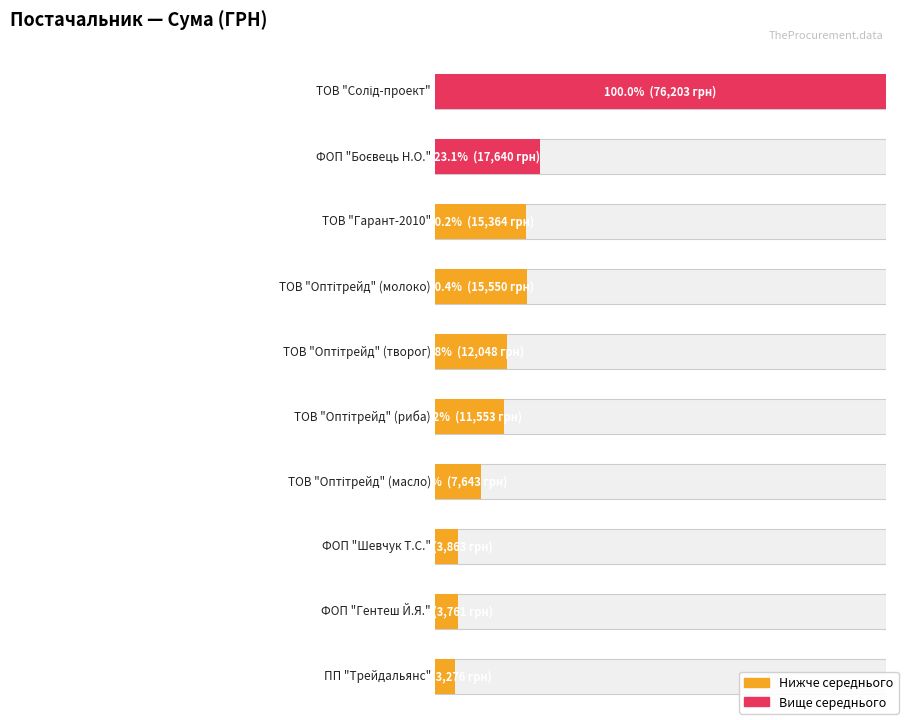

List the labels in order of value, smallest first.

ПП "Трейдальянс", ФОП "Гентеш Й.Я.", ФОП "Шевчук Т.С.", ТОВ "Оптітрейд" (масло), ТОВ "Оптітрейд" (риба), ТОВ "Оптітрейд" (творог), ТОВ "Гарант-2010", ТОВ "Оптітрейд" (молоко), ФОП "Боєвець Н.О.", ТОВ "Солід-проект"